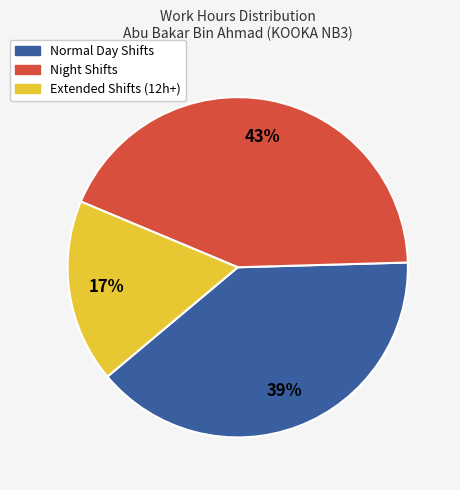

Is there a majority slice in this chart?

No